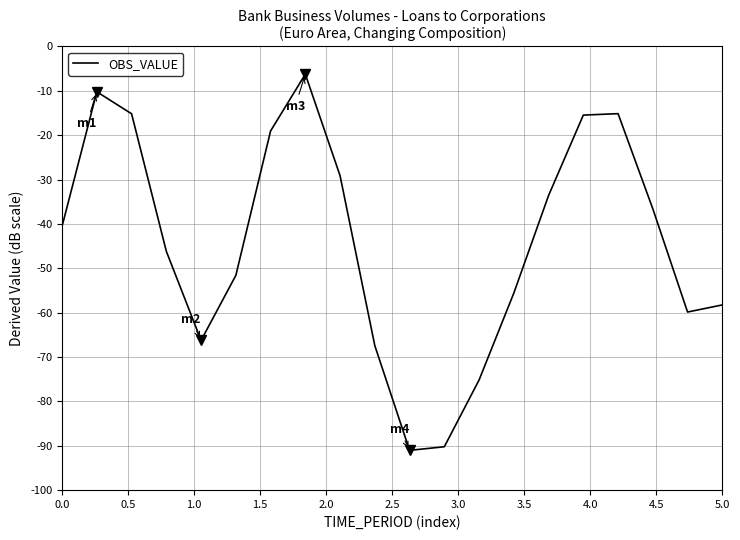

Does the chart have visible grid lines?

Yes